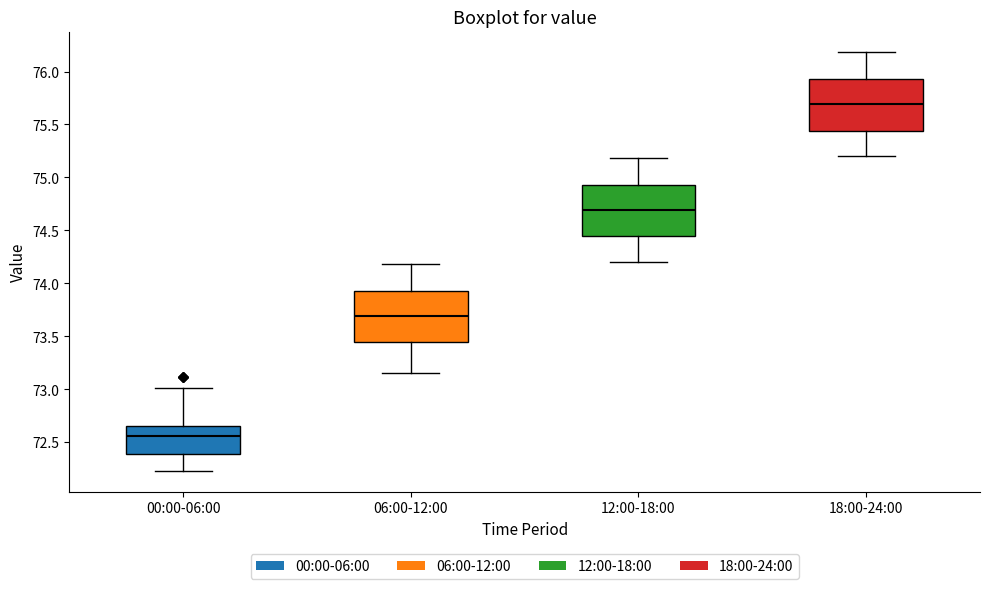

Reading left to right, read every box against the y-axis: the position of its median line, the range the box covers, and the ends of its whiskers. The values are not printed on the chart, so give them approximately, as read against the axis.

00:00-06:00: median 72.55, box 72.40 to 72.65, whiskers 72.25 to 73.00
06:00-12:00: median 73.70, box 73.45 to 73.95, whiskers 73.15 to 74.20
12:00-18:00: median 74.70, box 74.45 to 74.95, whiskers 74.20 to 75.20
18:00-24:00: median 75.70, box 75.45 to 75.95, whiskers 75.20 to 76.20